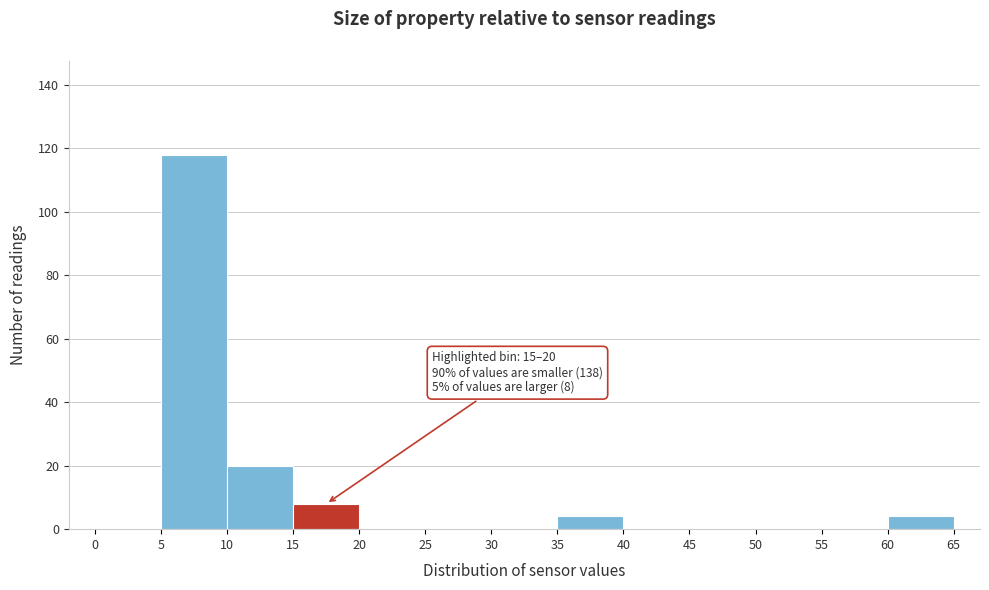

Over which range of the x-axis is the bar tallest?

5 to 10